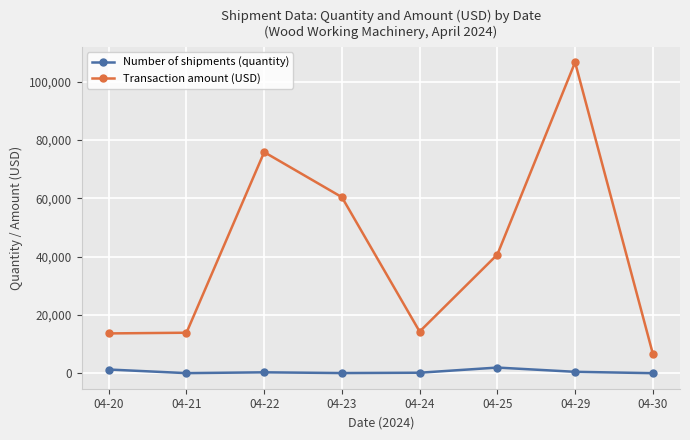

At how many categories does at least one series exceed 65999?

2